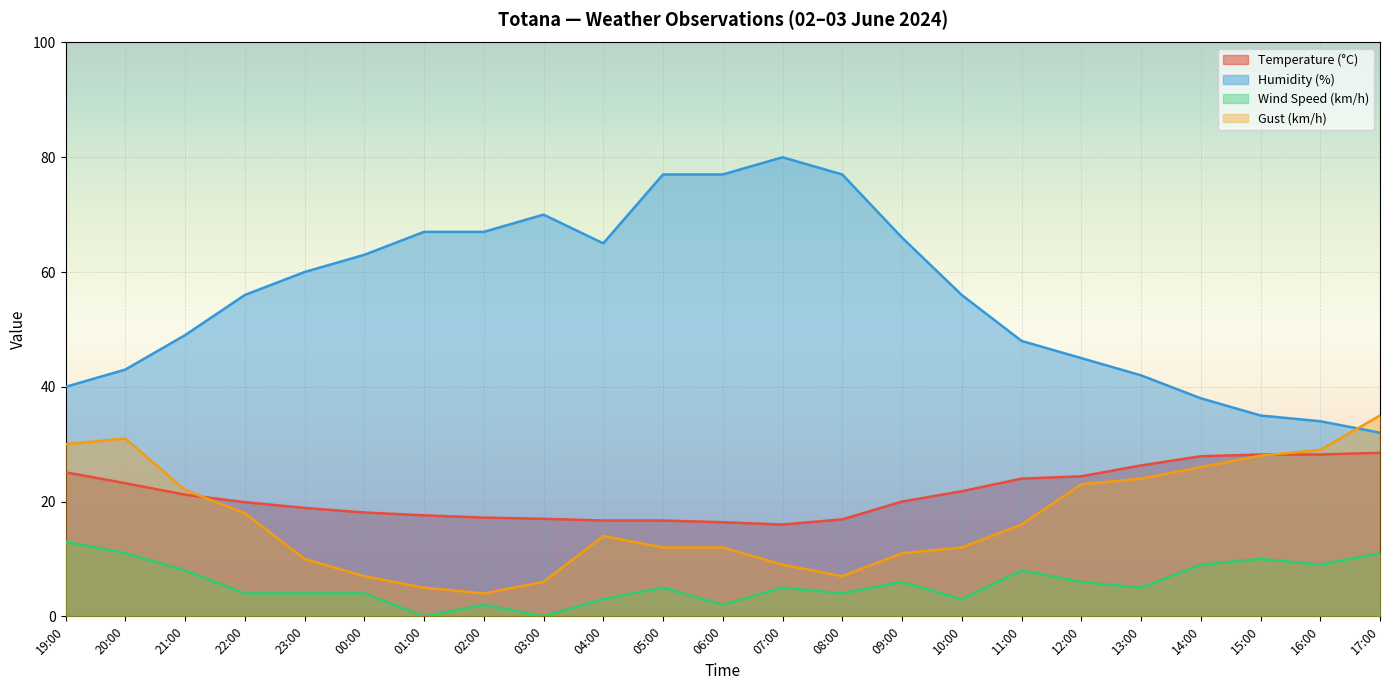

True or false: Wind Speed (km/h) and Gust (km/h) cross at least once.

False